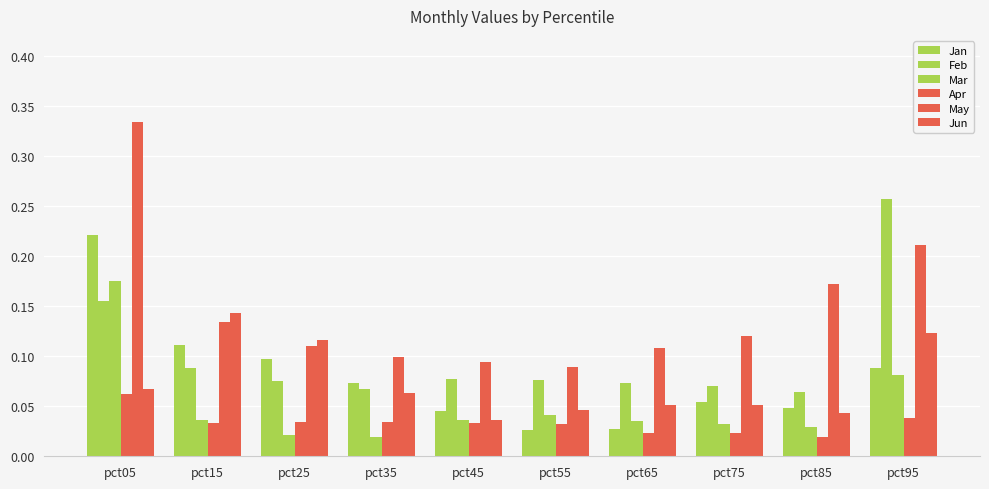

Between pct65 and pct75, which is larger?

pct75